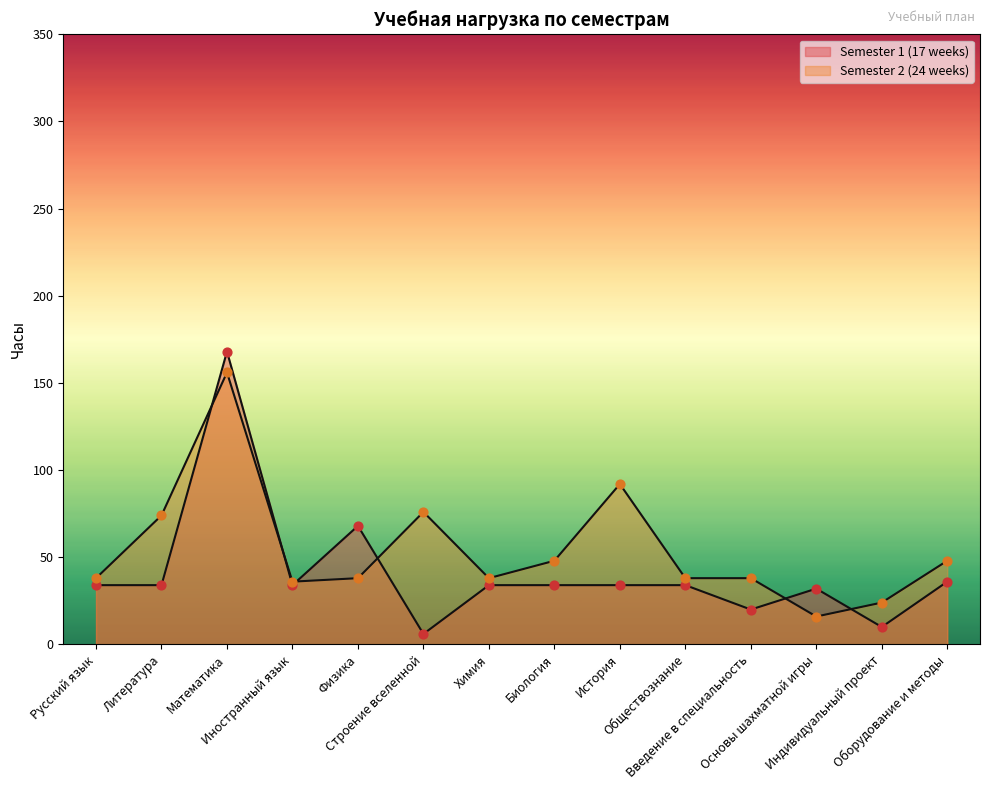

At which category is the sum across all series the highest?

Математика